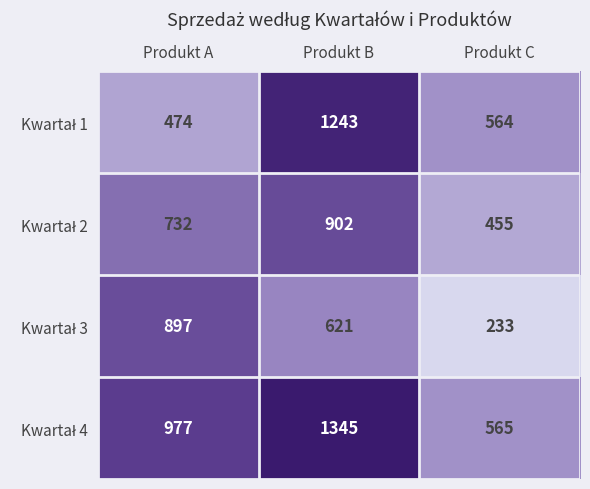

At which category is the sum across all series the highest?

Produkt B